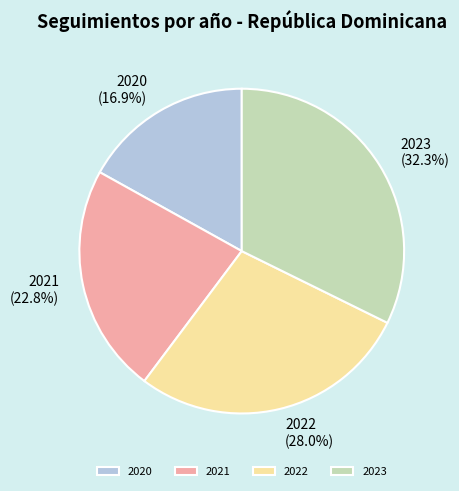

Do 2023 and 2021 together represent more than half of the pie?

Yes